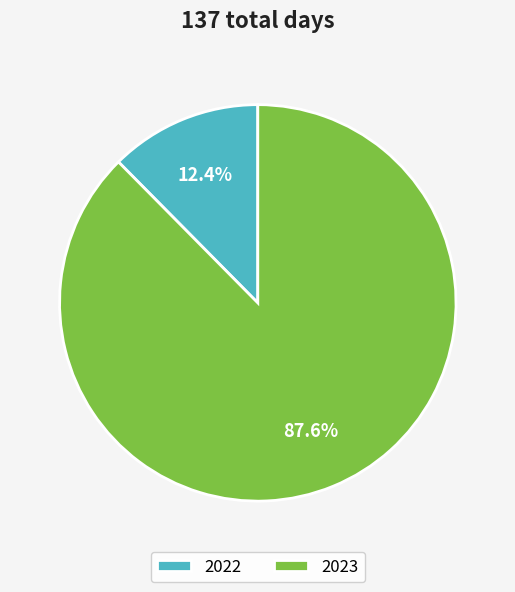

Is it true that 2022 is 12% of the pie?

True